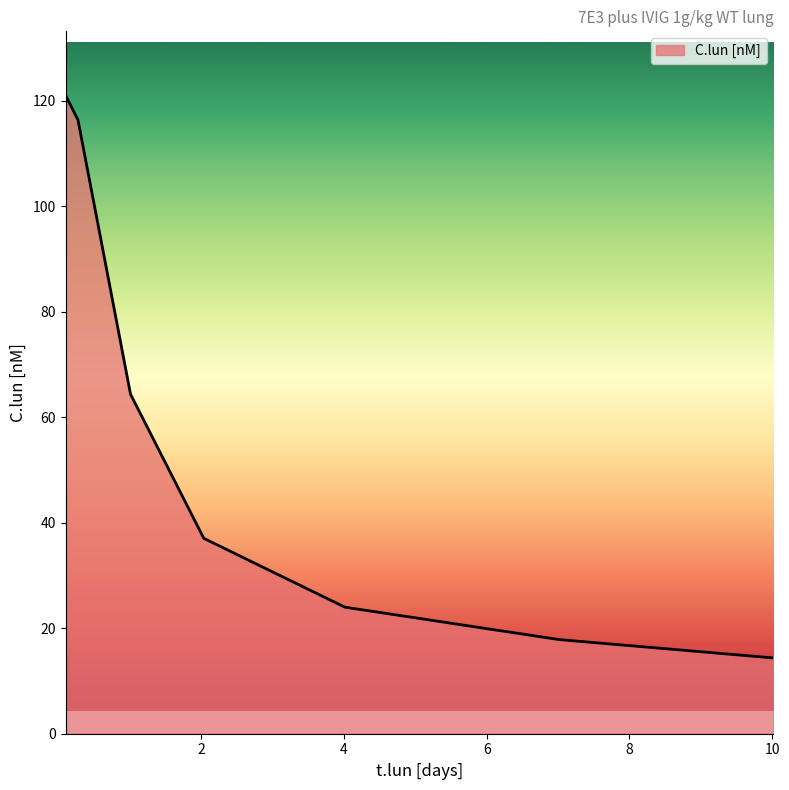

What is the difference between the second highest and minimum values?

102.0